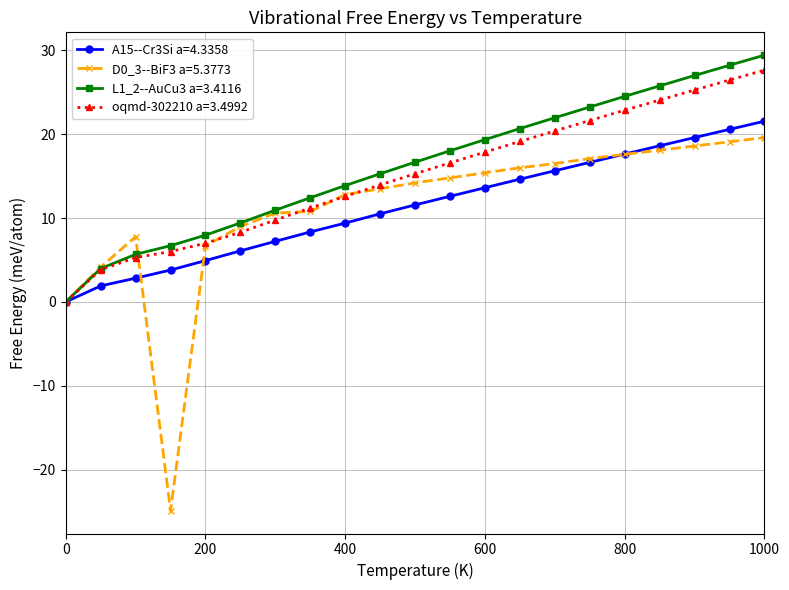

What is the smallest value displayed?

-24.9